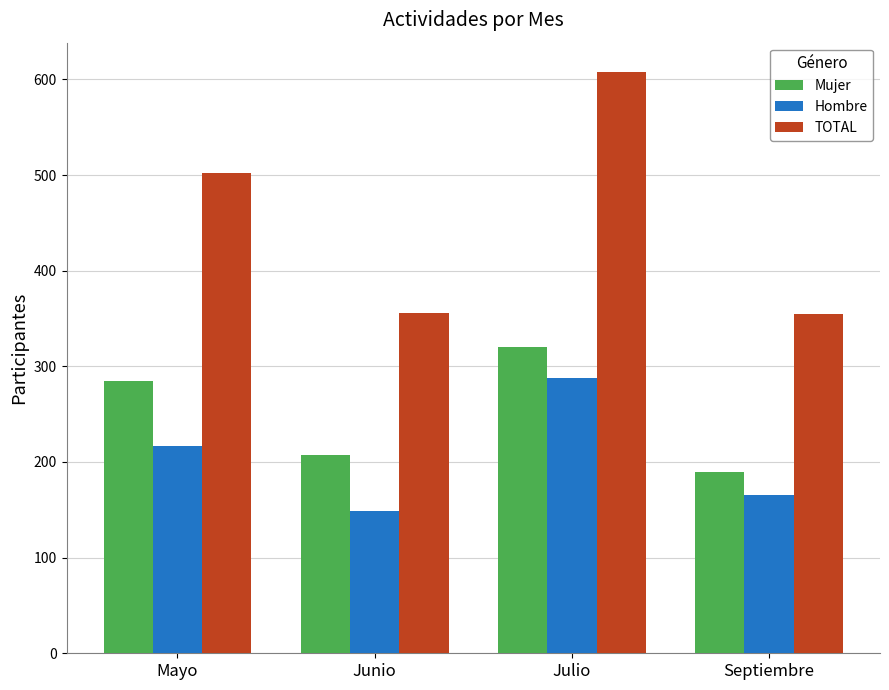

What is the difference between the highest and lowest values at Mayo?

285